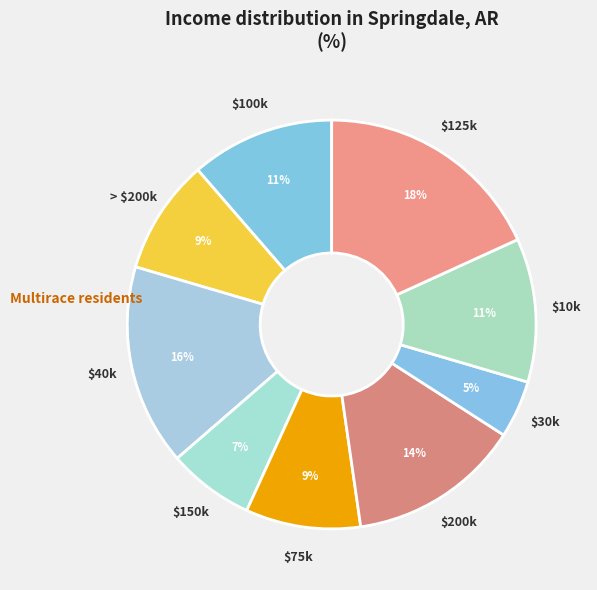

Which slice is the largest?

$125k